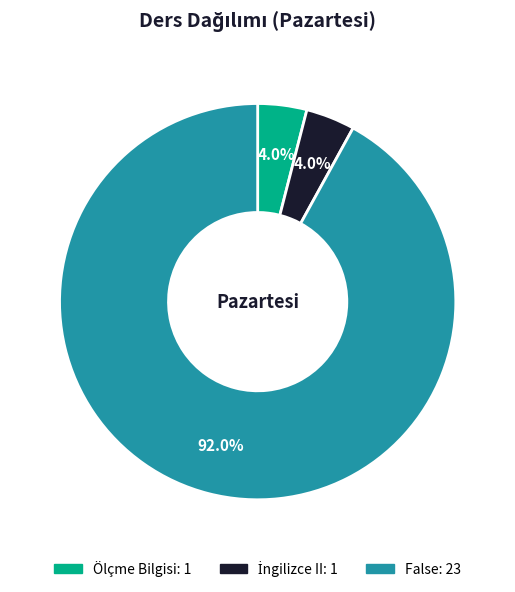

Which category accounts for the majority?

False